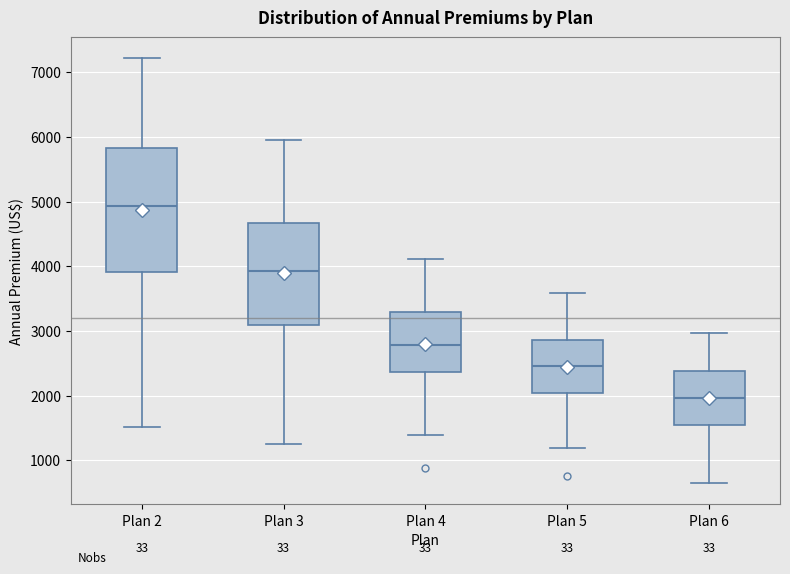

Reading left to right, read every box against the y-axis: the position of its median line, the range the box covers, and the ends of its whiskers. The values are not printed on the chart, so give them approximately, as read against the axis.

Plan 2: median 4900, box 3900 to 5800, whiskers 1500 to 7200
Plan 3: median 3900, box 3100 to 4700, whiskers 1300 to 5900
Plan 4: median 2800, box 2400 to 3300, whiskers 1400 to 4100
Plan 5: median 2500, box 2000 to 2900, whiskers 1200 to 3600
Plan 6: median 2000, box 1600 to 2400, whiskers 600 to 3000